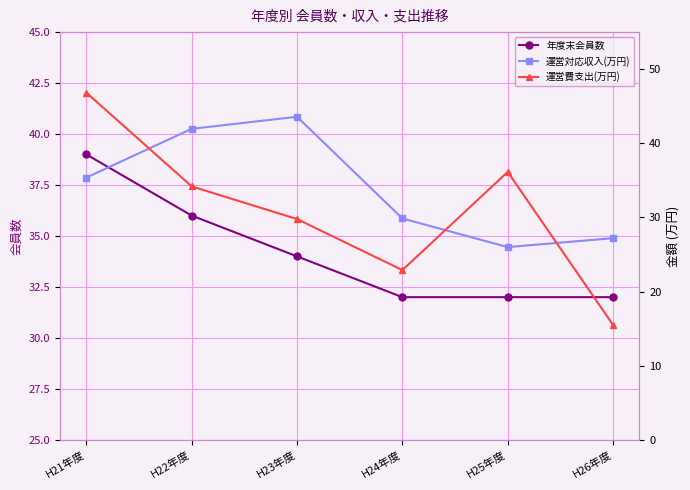

True or false: 運営費支出(万円) has more than 1 interior local peaks.

False